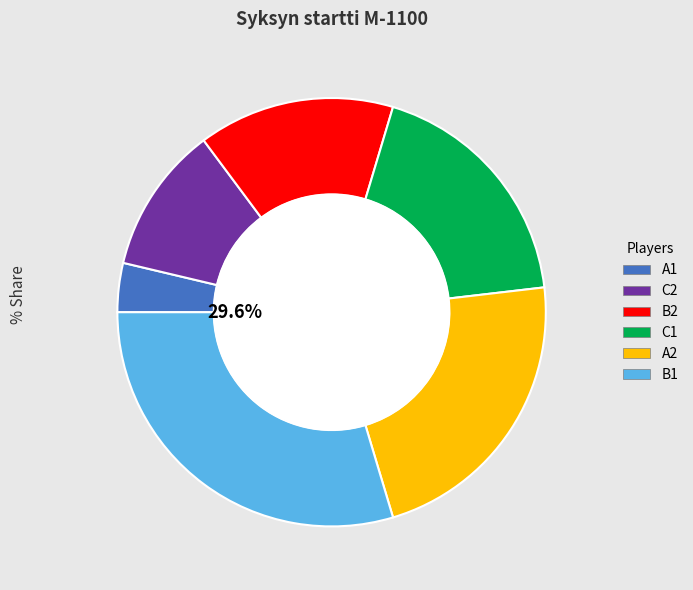

Count the number of slices in the pie.

6